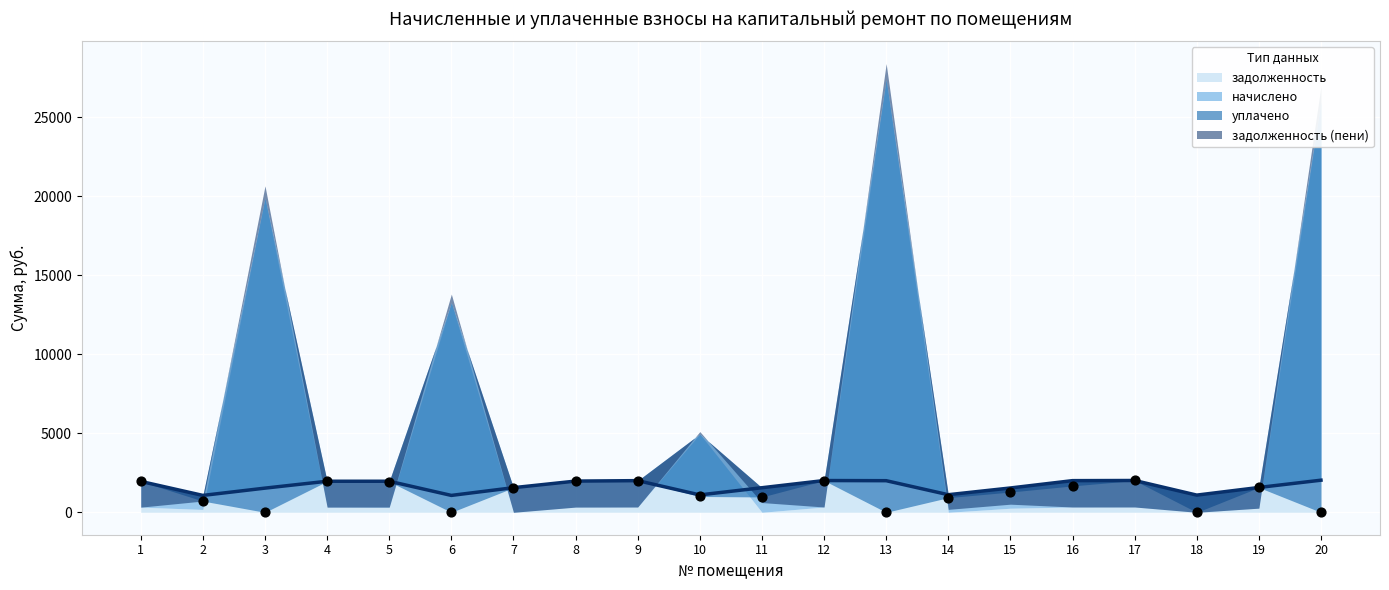

Which series has the largest total across all categories?

начислено